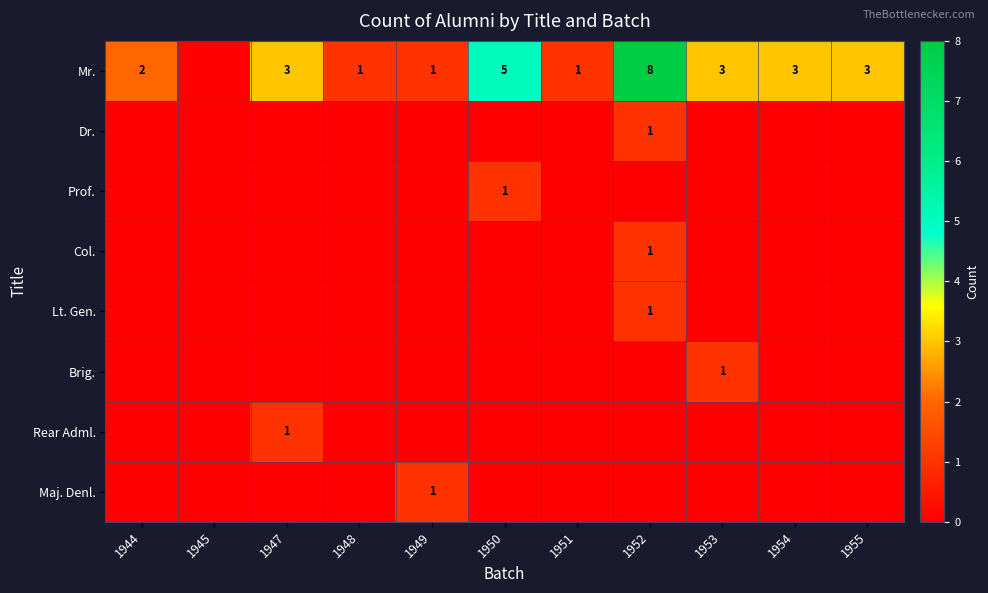

At how many categories does at least one series exceed 1?

7